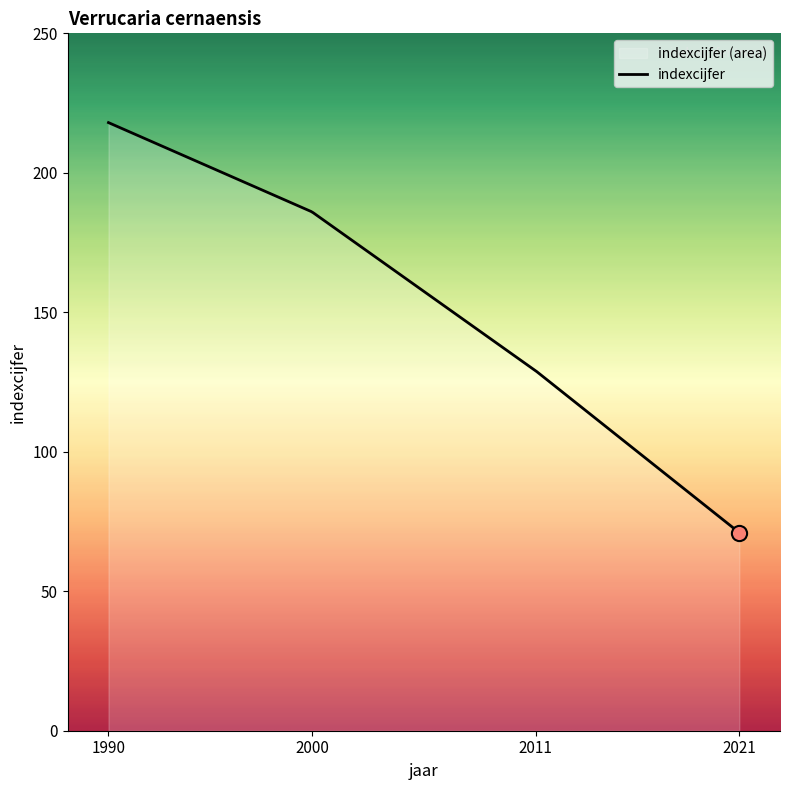

Between 2000 and 2011, which is larger?

2000